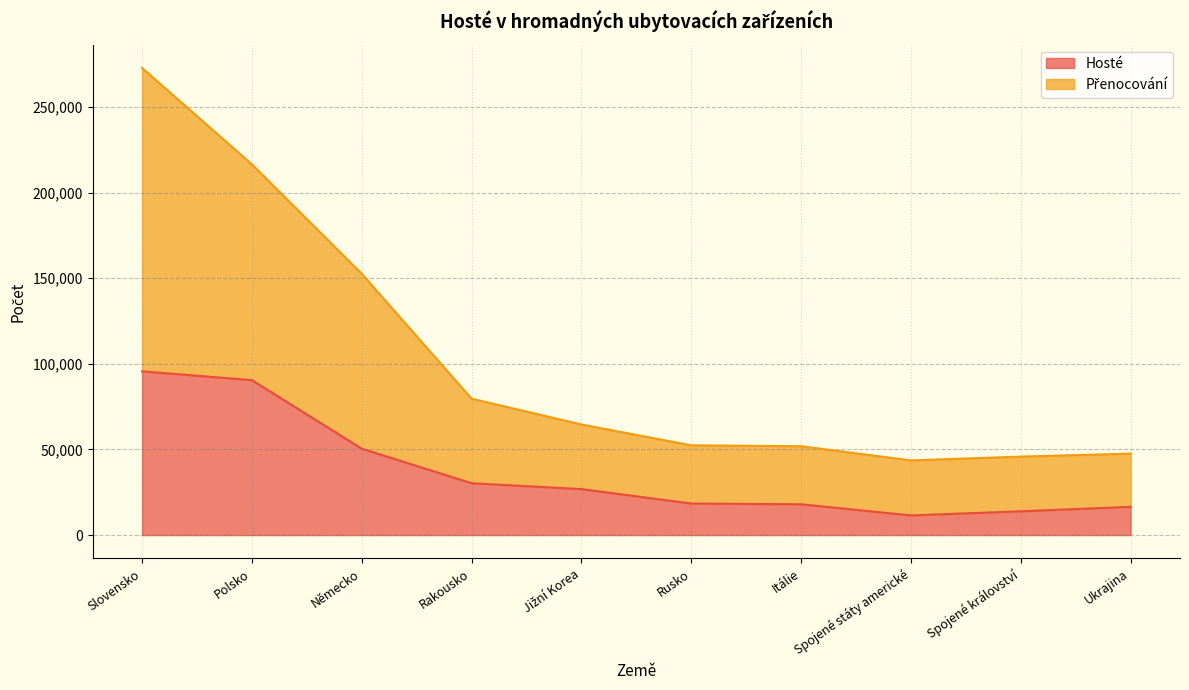

List the series in order of their overall mean, highest first.

Přenocování, Hosté